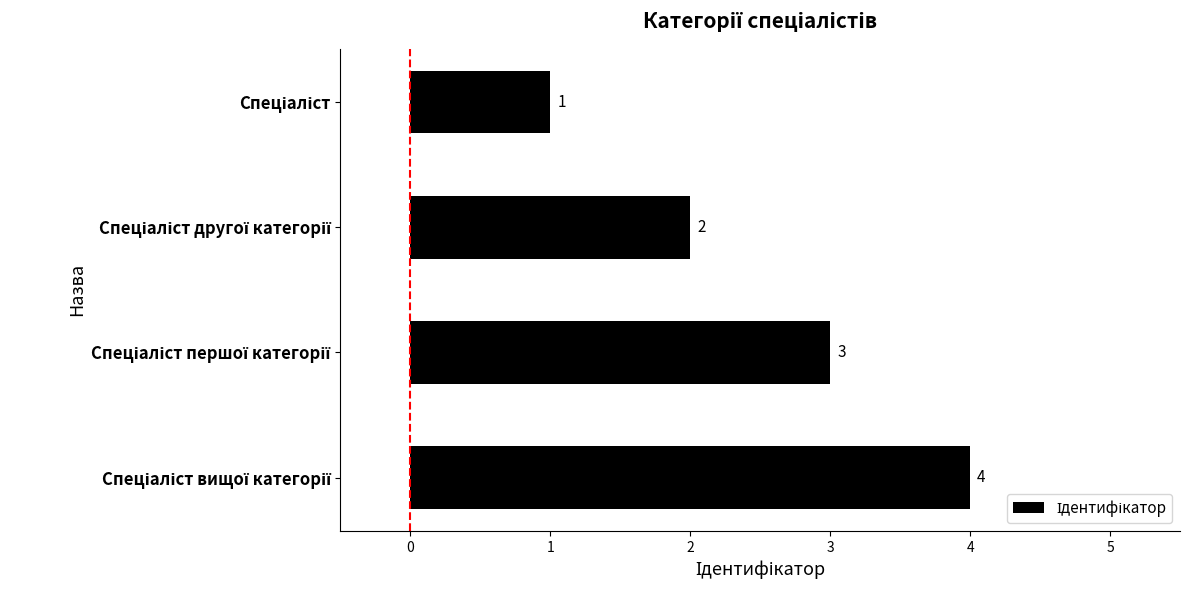

Count the values in the range 2 to 4.

3